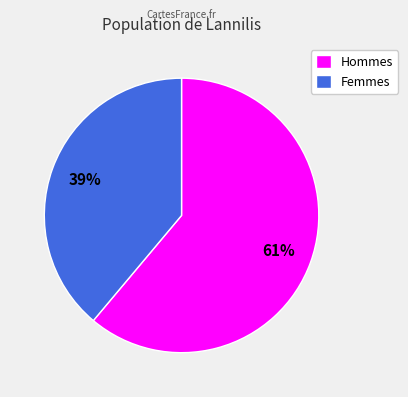

Is the sum of Hommes and Femmes greater than half?

Yes